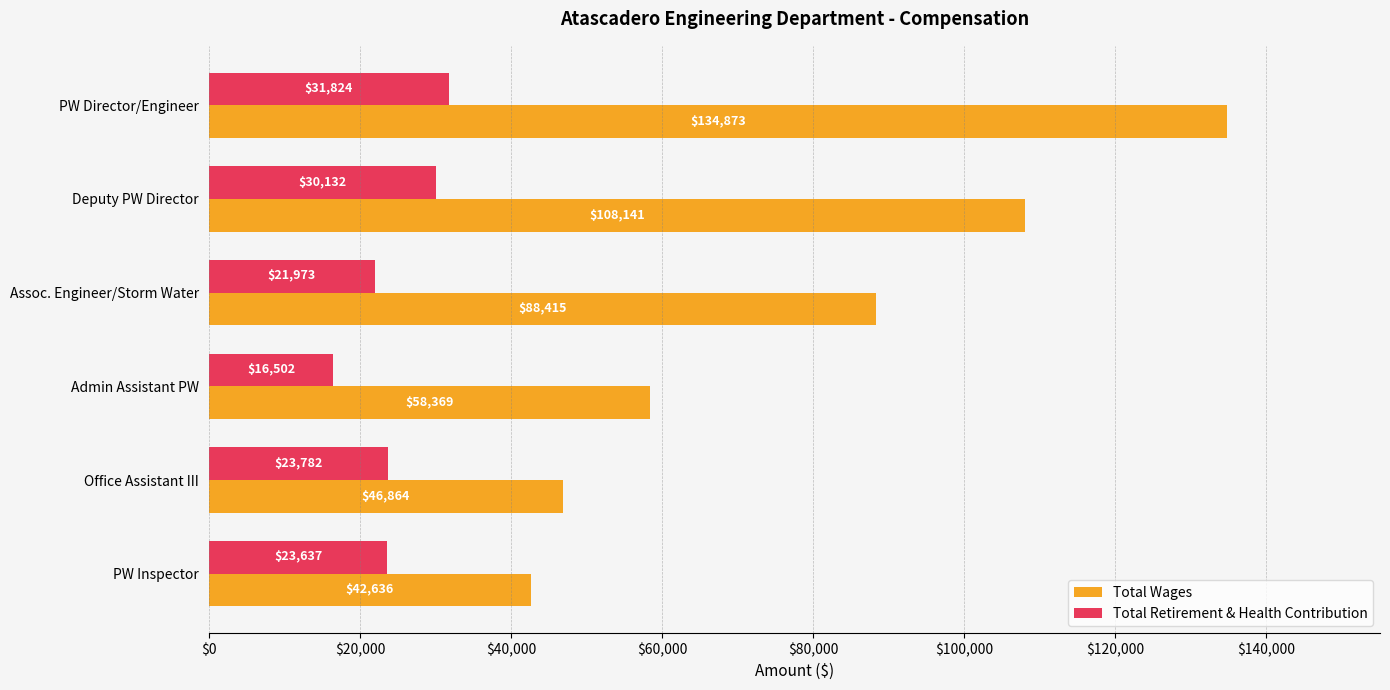

What is the difference between the highest and lowest values at Assoc. Engineer/Storm Water?

66442